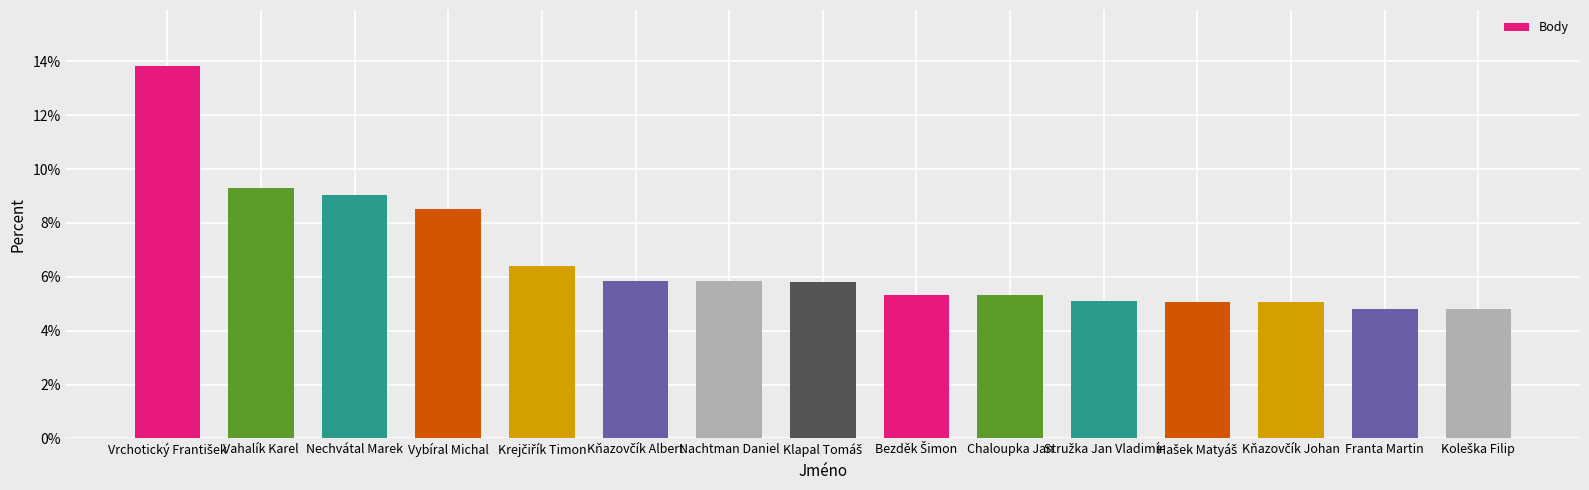

What value does the data have at Nechvátal Marek?

9.0